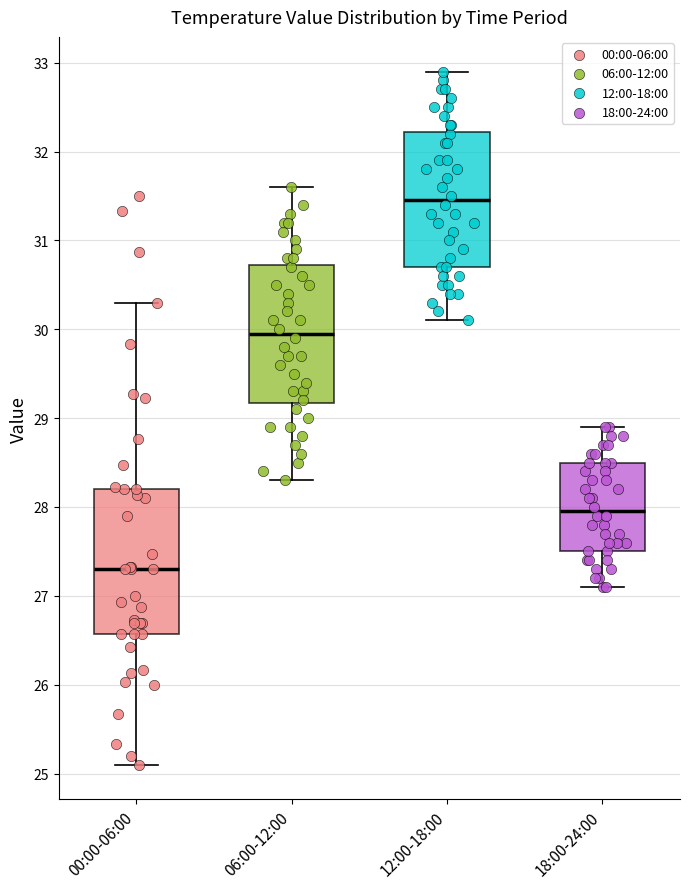

Which box's median line is the highest?

12:00-18:00